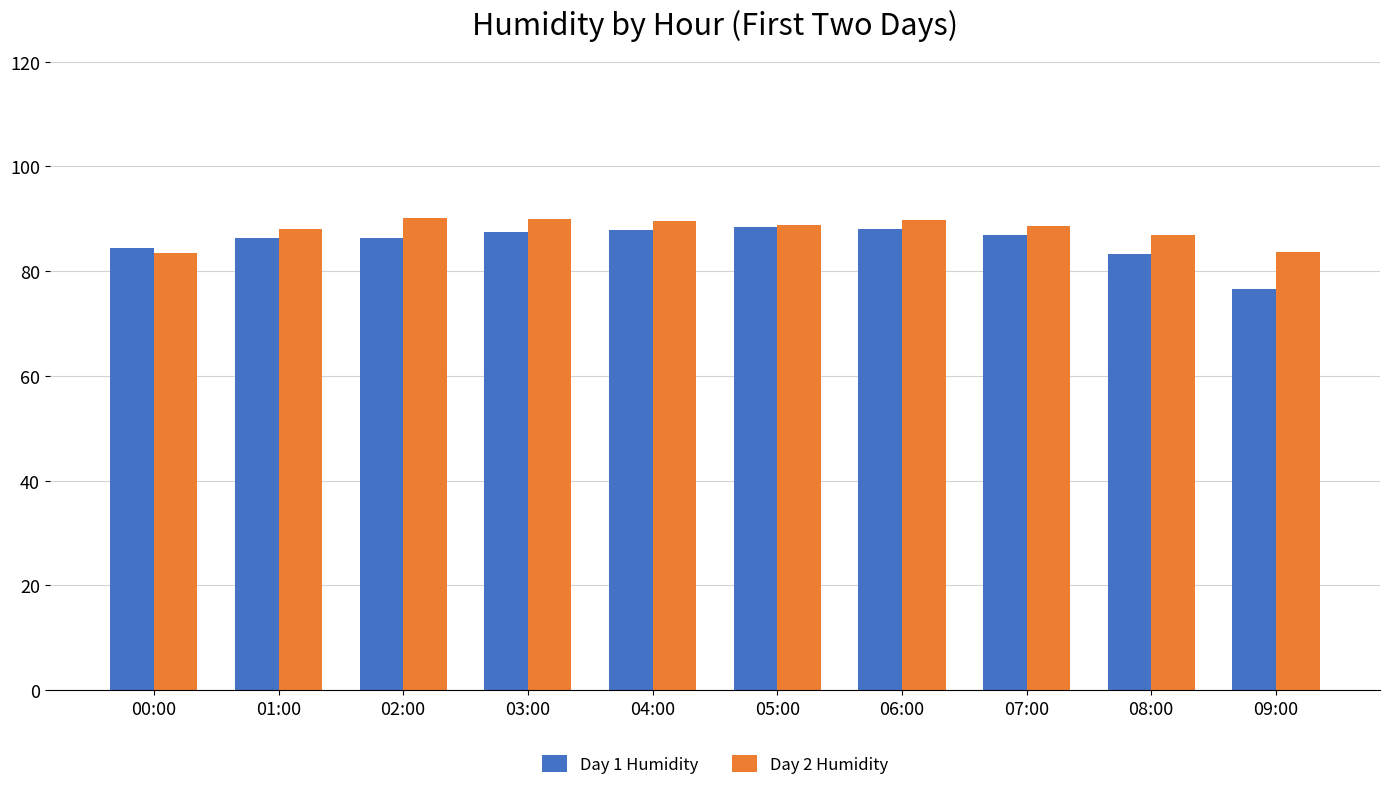

What is the difference between the maximum and minimum values in the Day 2 Humidity series?

6.6